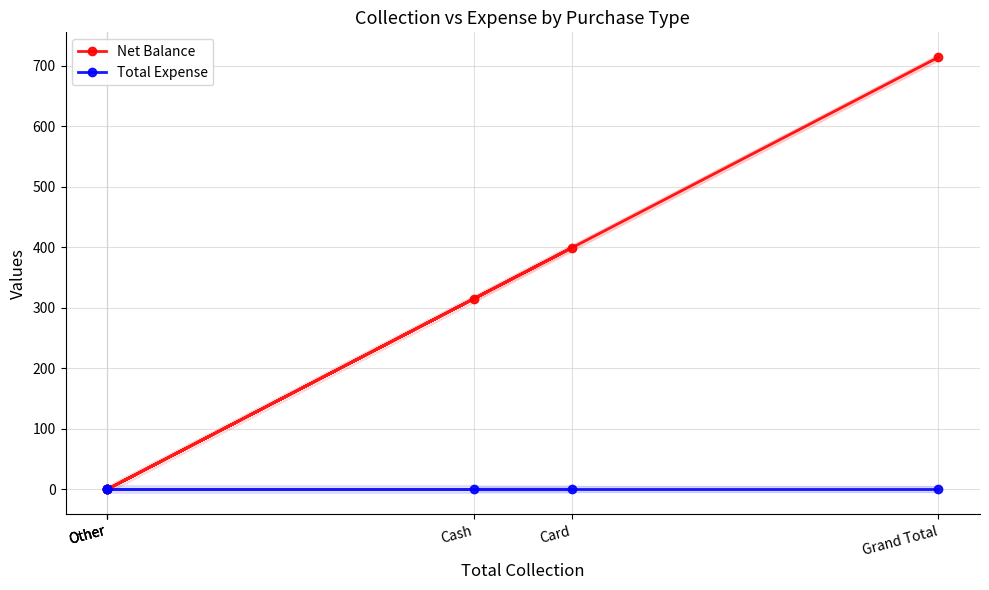

Rank the series by their maximum value, from highest to lowest.

Net Balance, Total Expense